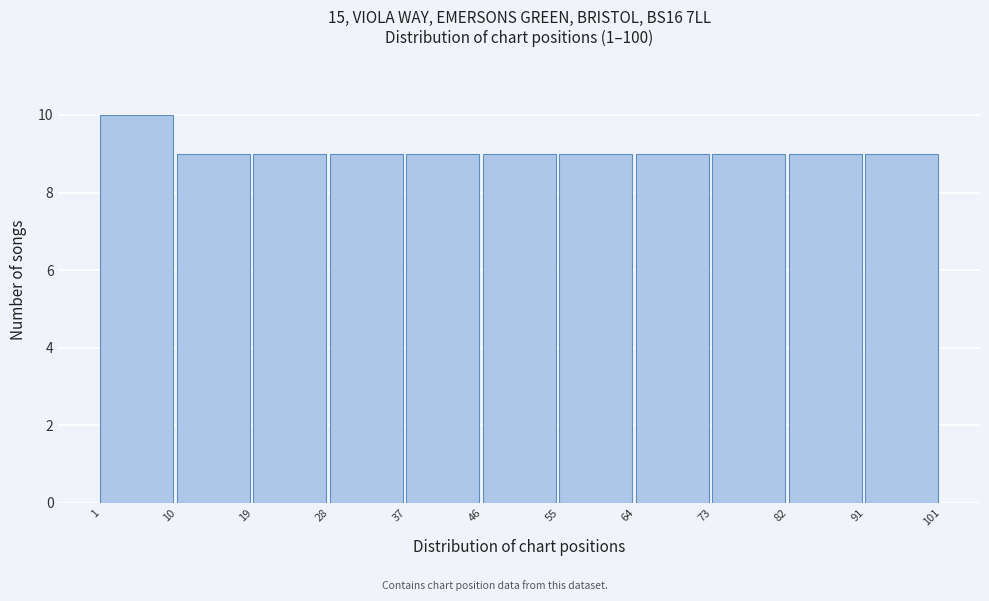

What is the height of the bar covering 19 to 28 on the x-axis? The values are not printed on the chart, so give them approximately, as read against the axis.

9